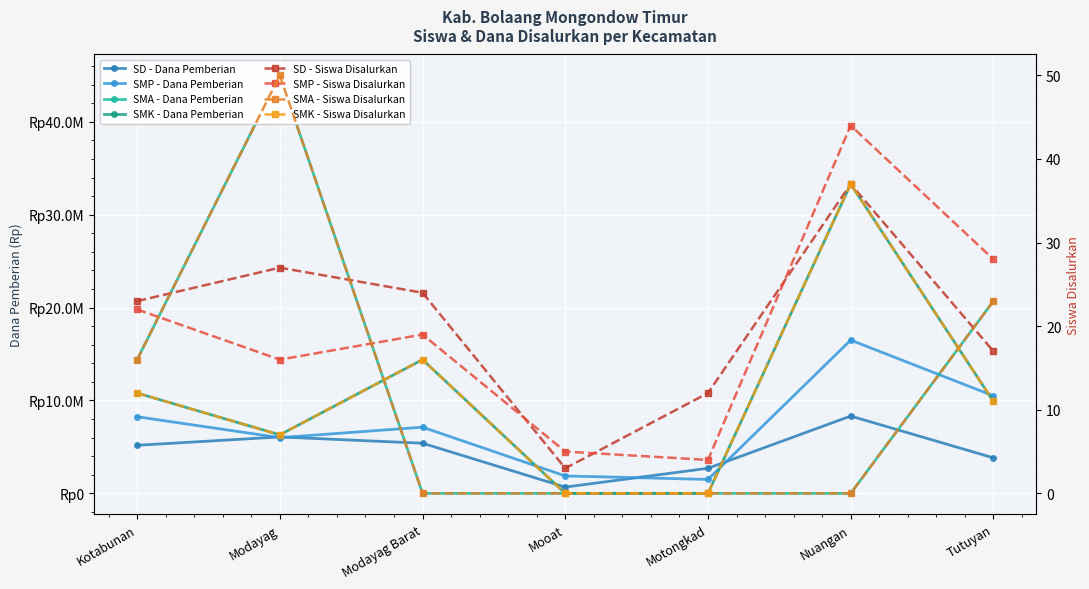

Which series has the largest total across all categories?

SMA - Siswa Disalurkan